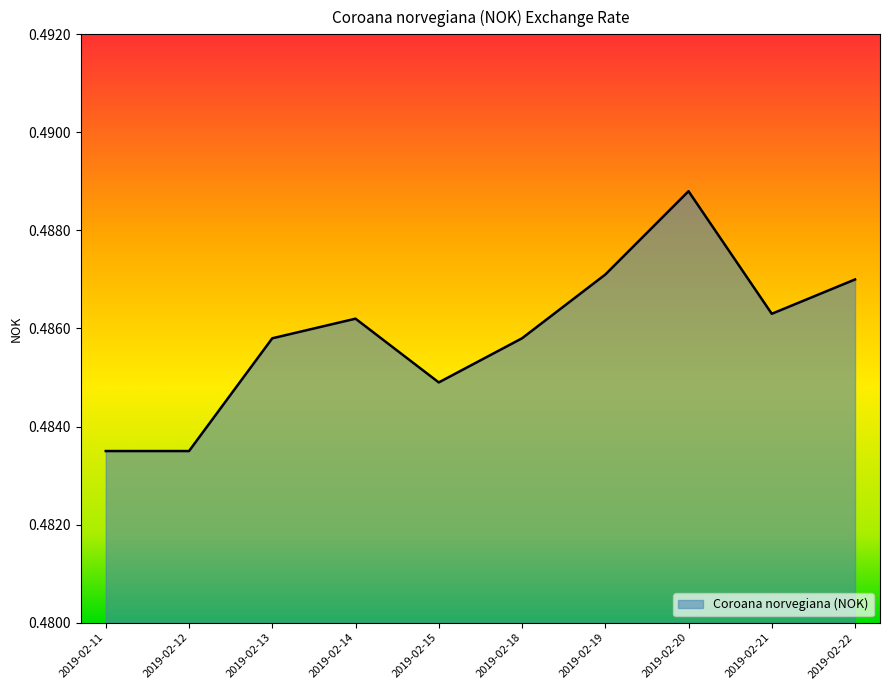

Which has a higher value, 2019-02-15 or 2019-02-19?

2019-02-19